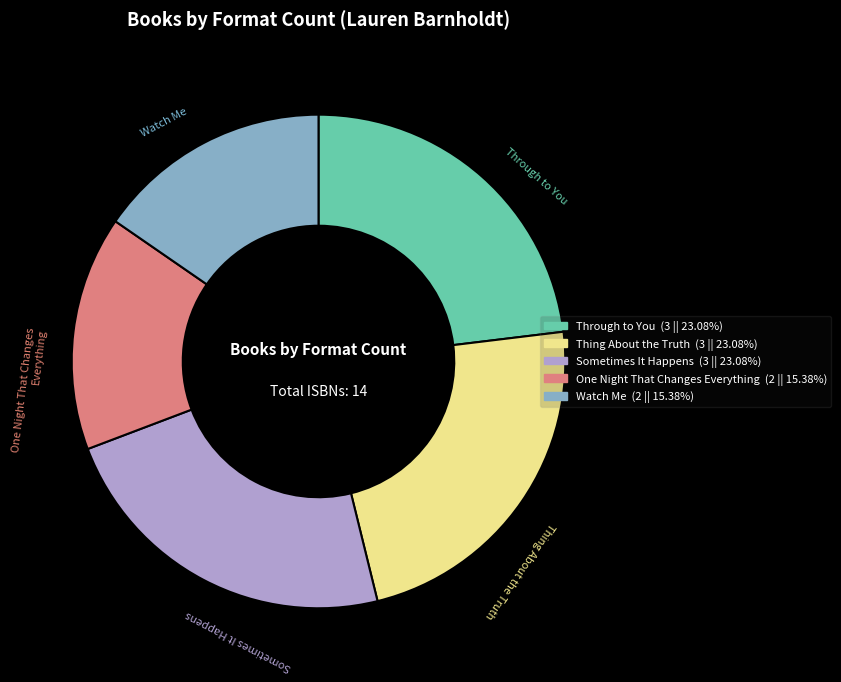

Which has a higher value, Through to You or Watch Me?

Through to You